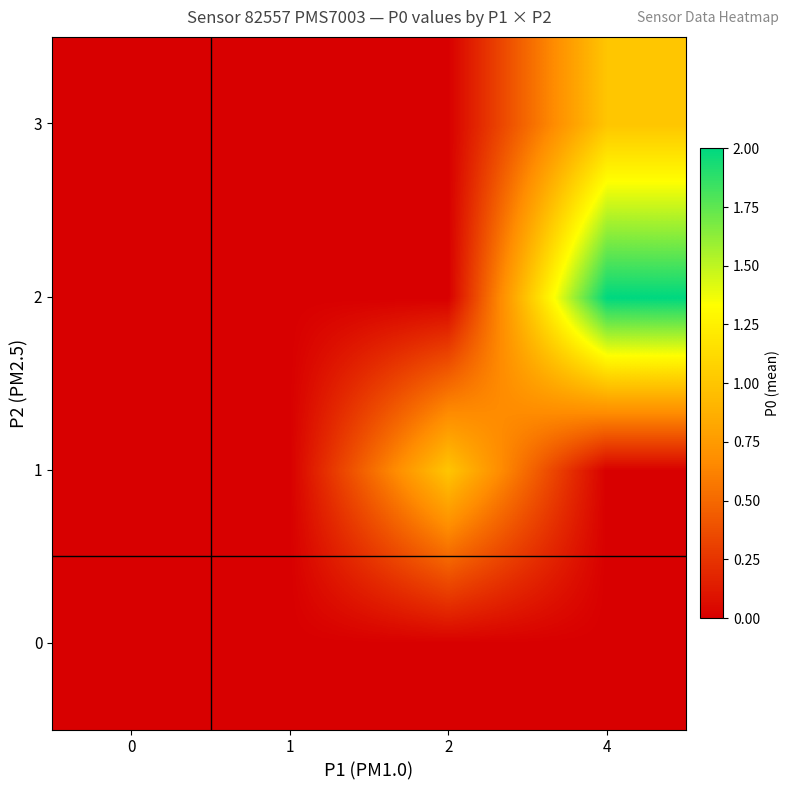

Reading left to right, list all the values displayed in this chart.

0: 0=0	1=0	2=0	4=0
1: 0=0	1=0	2=1	4=0
2: 0=0	1=0	2=0	4=2
3: 0=0	1=0	2=0	4=1